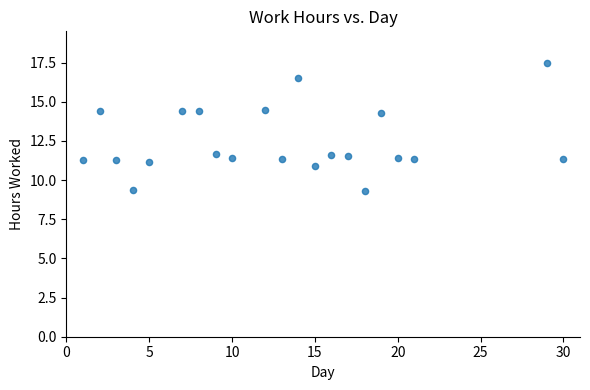

What is the range of Y values (max minus min)?

8.2